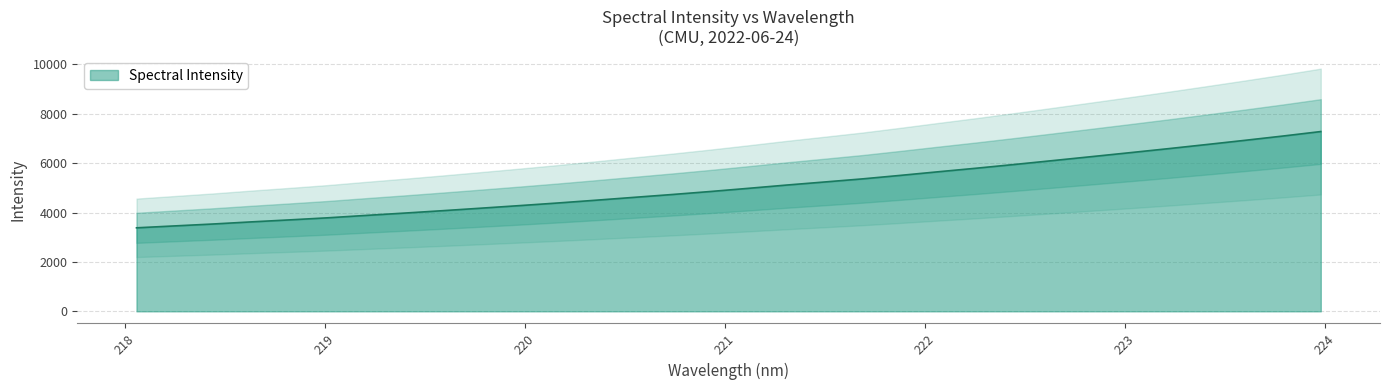

How many data points are less than 4979?

16